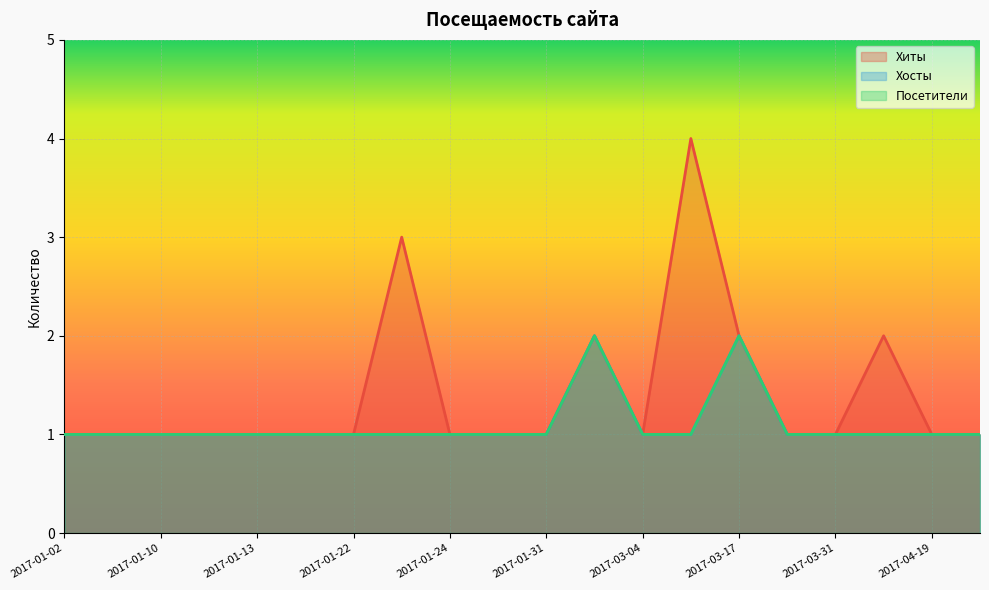

Is the value of Хиты at 2017-01-31 greater than the value of Хосты at 2017-03-22?

No